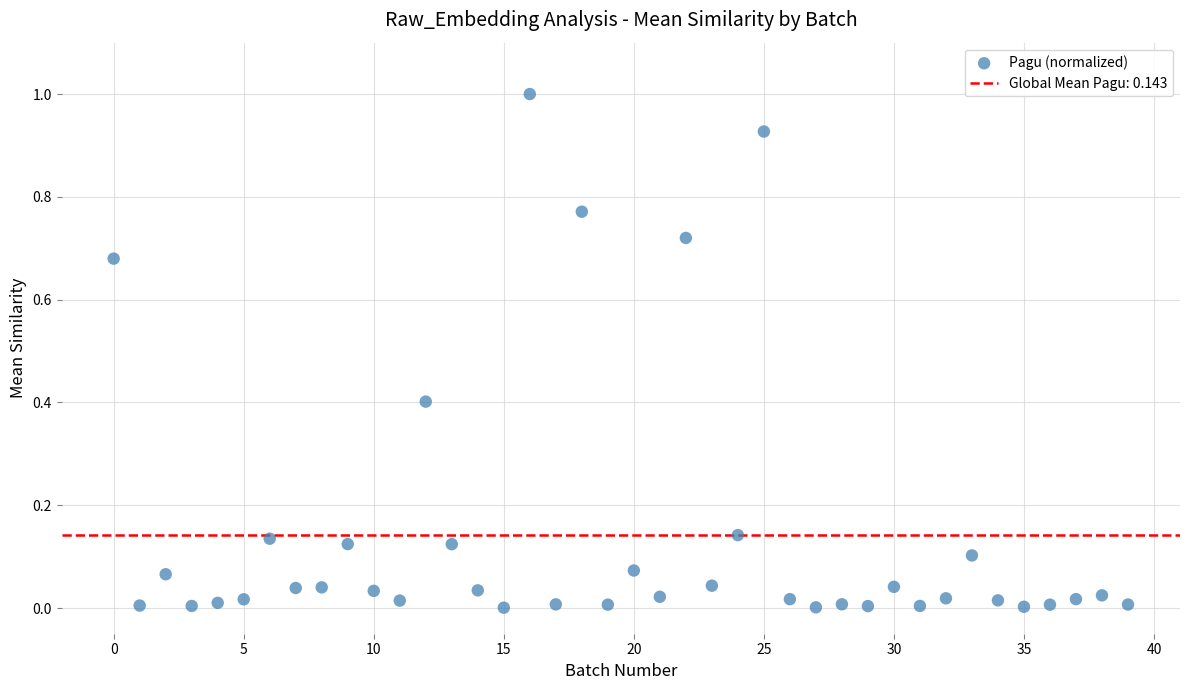

What is the range of Y values (max minus min)?

1.0